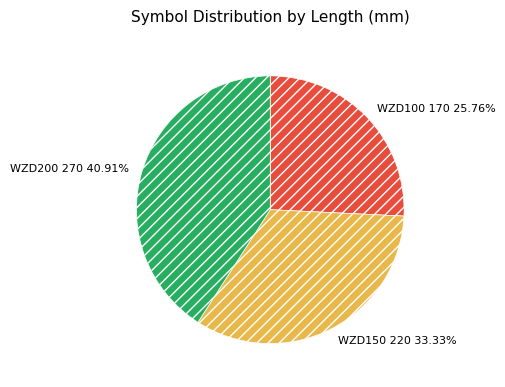

Is it true that WZD150 is 33% of the pie?

True